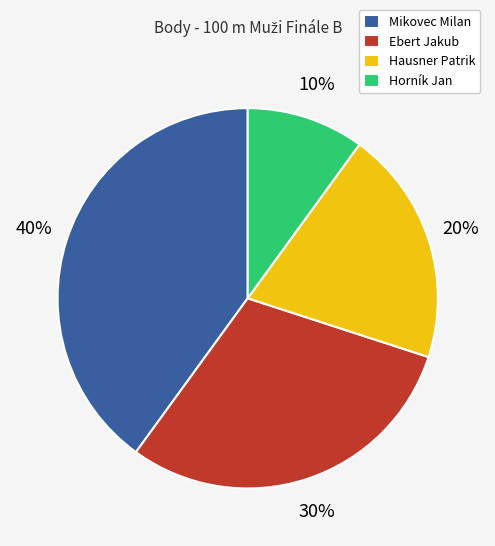

To the nearest percent, what percentage of the pie is Ebert Jakub?

30%